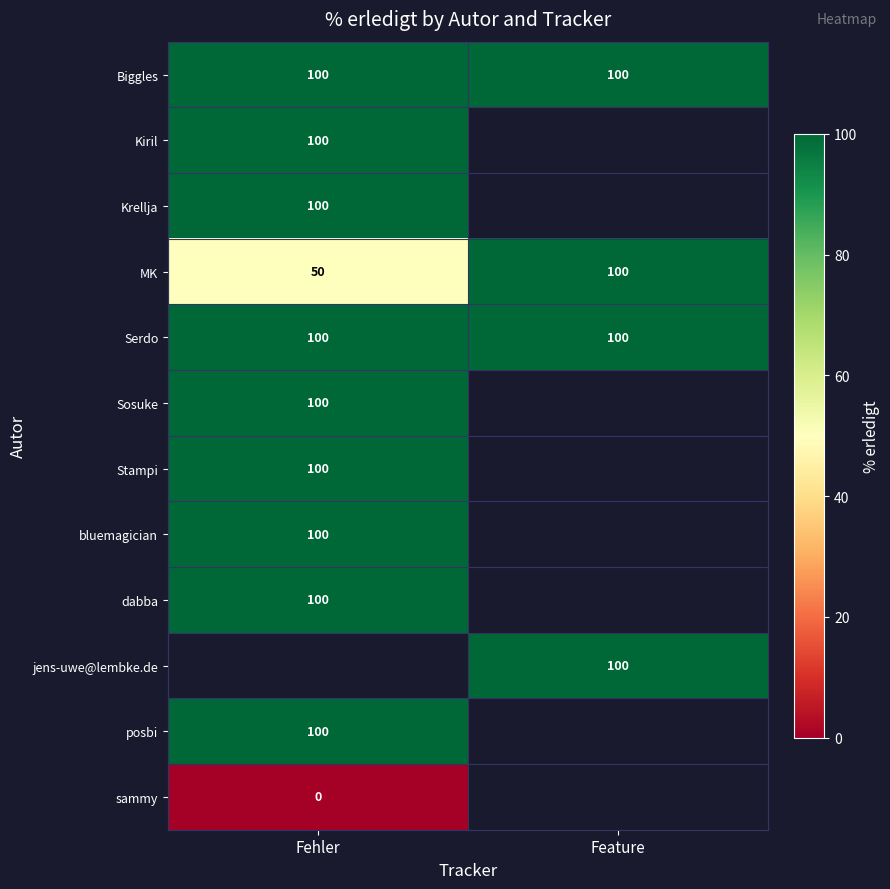

At which label does MK reach its peak?

Feature